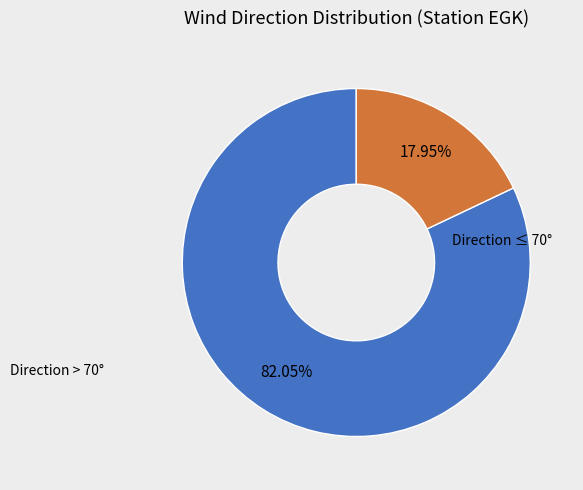

Is there any slice that represents more than half of the pie?

Yes